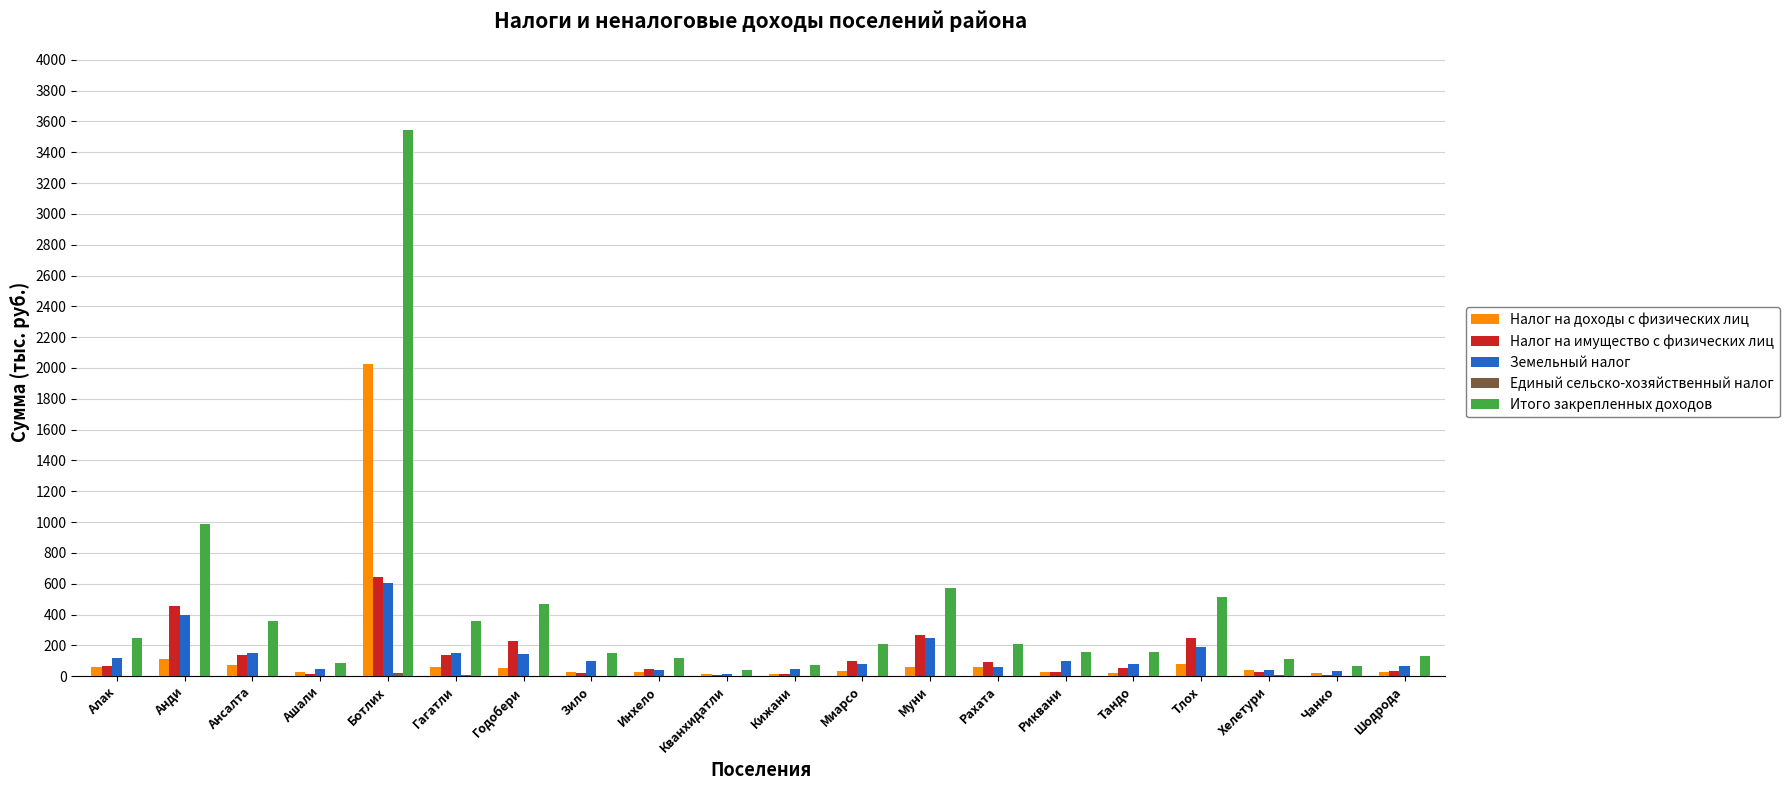

What is the average value of the Налог на имущество с физических лиц series?

130